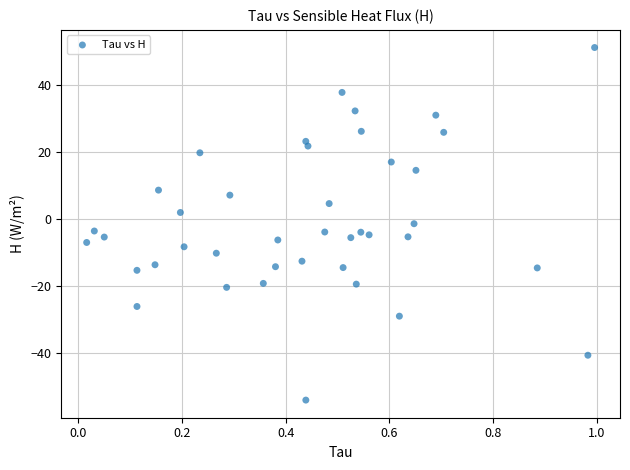

What is the range of X values (max minus min)?

1.0